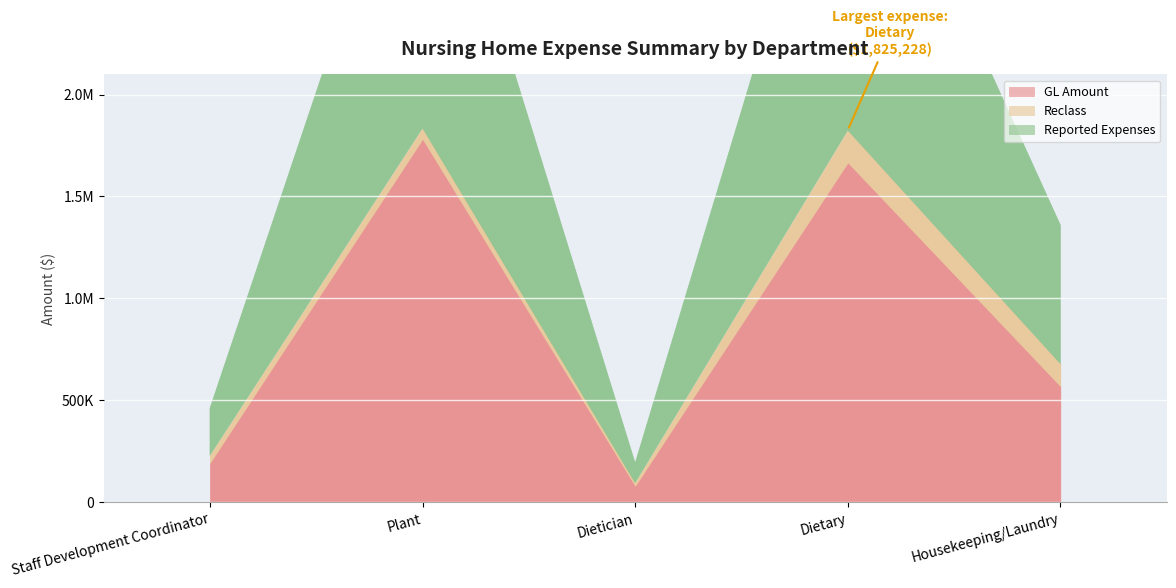

True or false: Reported Expenses and Reclass cross at least once.

False